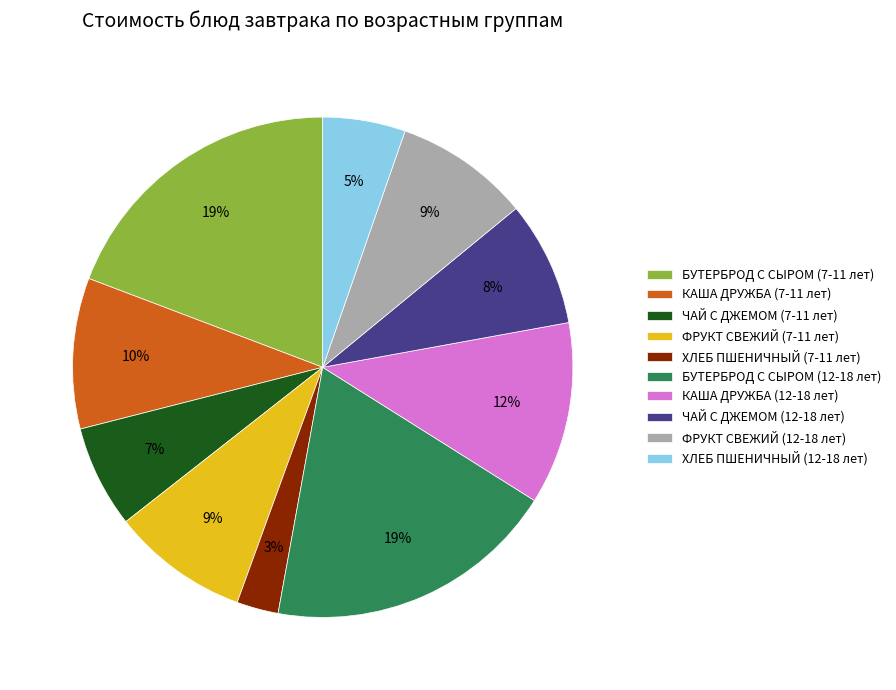

Count the number of slices in the pie.

10